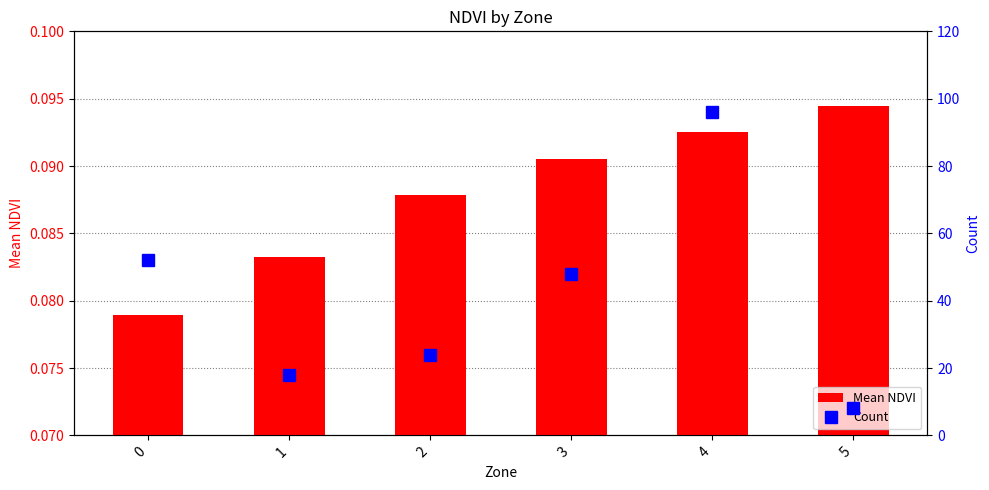

At which category does the chart reach its peak across all series?

4